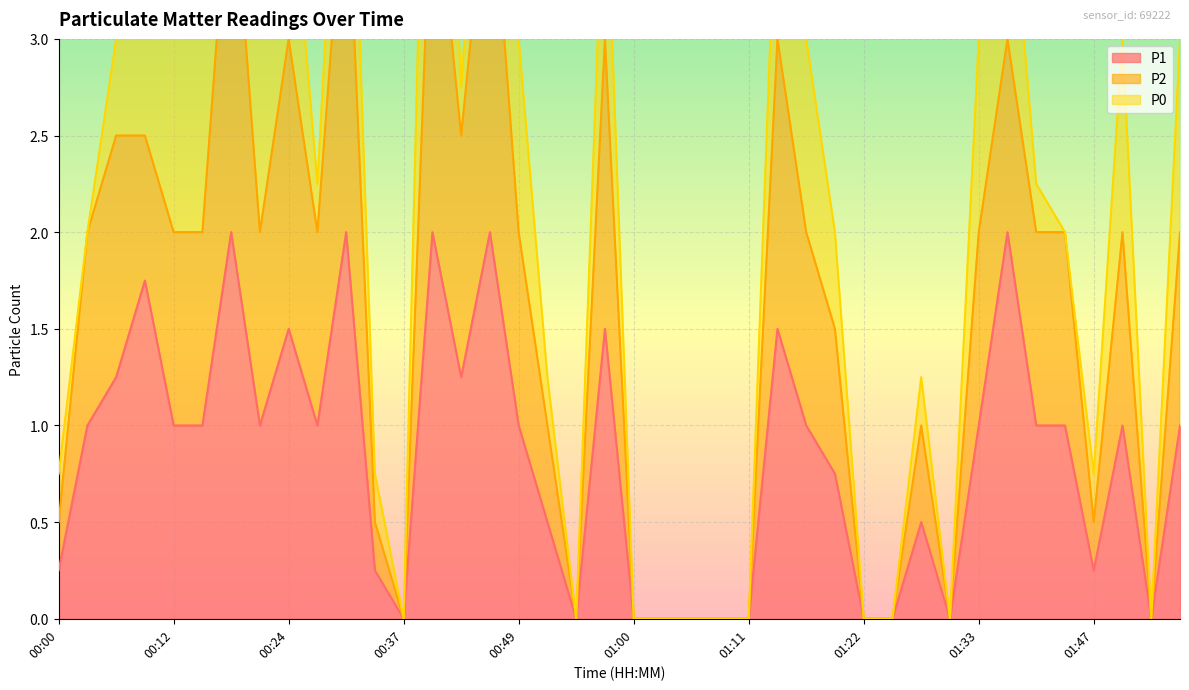

The P1 series shows 0.9 at 00:24. True or false?

False